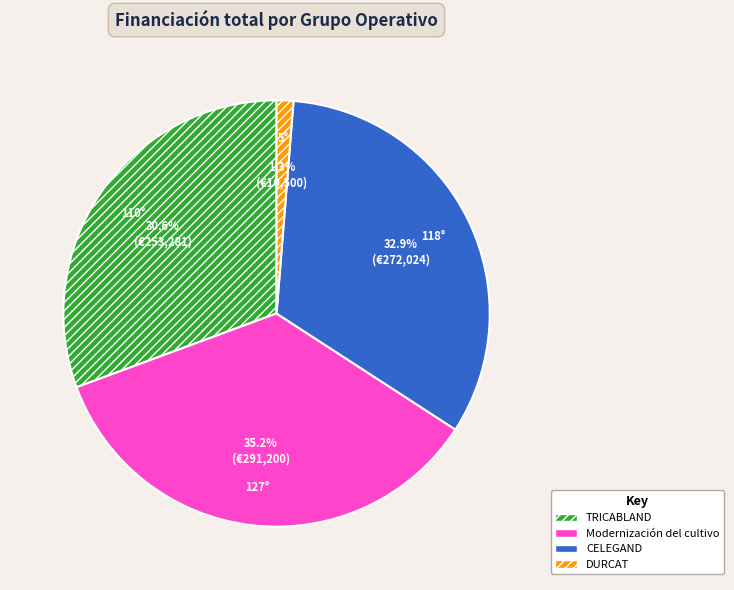

To the nearest percent, what is the average slice percentage?

25%